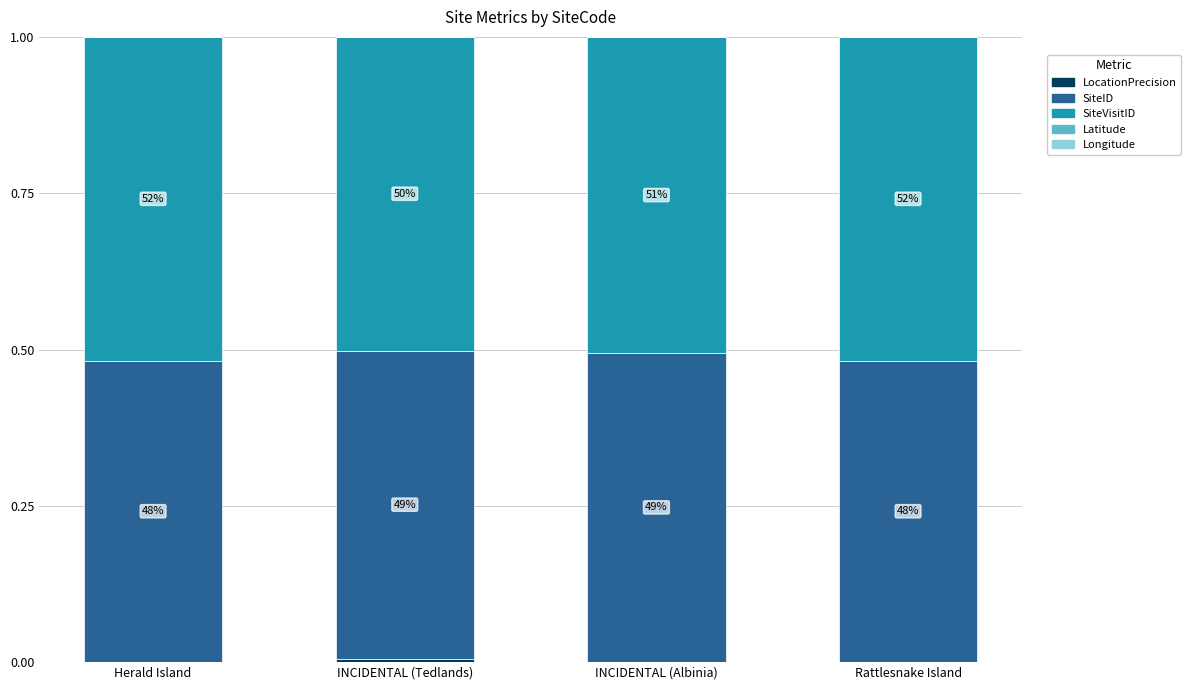

Reading left to right, what are all the values shown in this chart?

LocationPrecision: Herald Island=0.0	INCIDENTAL (Tedlands)=0.0	INCIDENTAL (Albinia)=0.0	Rattlesnake Island=0.0
SiteID: Herald Island=0.5	INCIDENTAL (Tedlands)=0.5	INCIDENTAL (Albinia)=0.5	Rattlesnake Island=0.5
SiteVisitID: Herald Island=0.5	INCIDENTAL (Tedlands)=0.5	INCIDENTAL (Albinia)=0.5	Rattlesnake Island=0.5
Latitude: Herald Island=-0.0	INCIDENTAL (Tedlands)=-0.0	INCIDENTAL (Albinia)=-0.0	Rattlesnake Island=-0.0
Longitude: Herald Island=0.0	INCIDENTAL (Tedlands)=0.0	INCIDENTAL (Albinia)=0.0	Rattlesnake Island=0.0